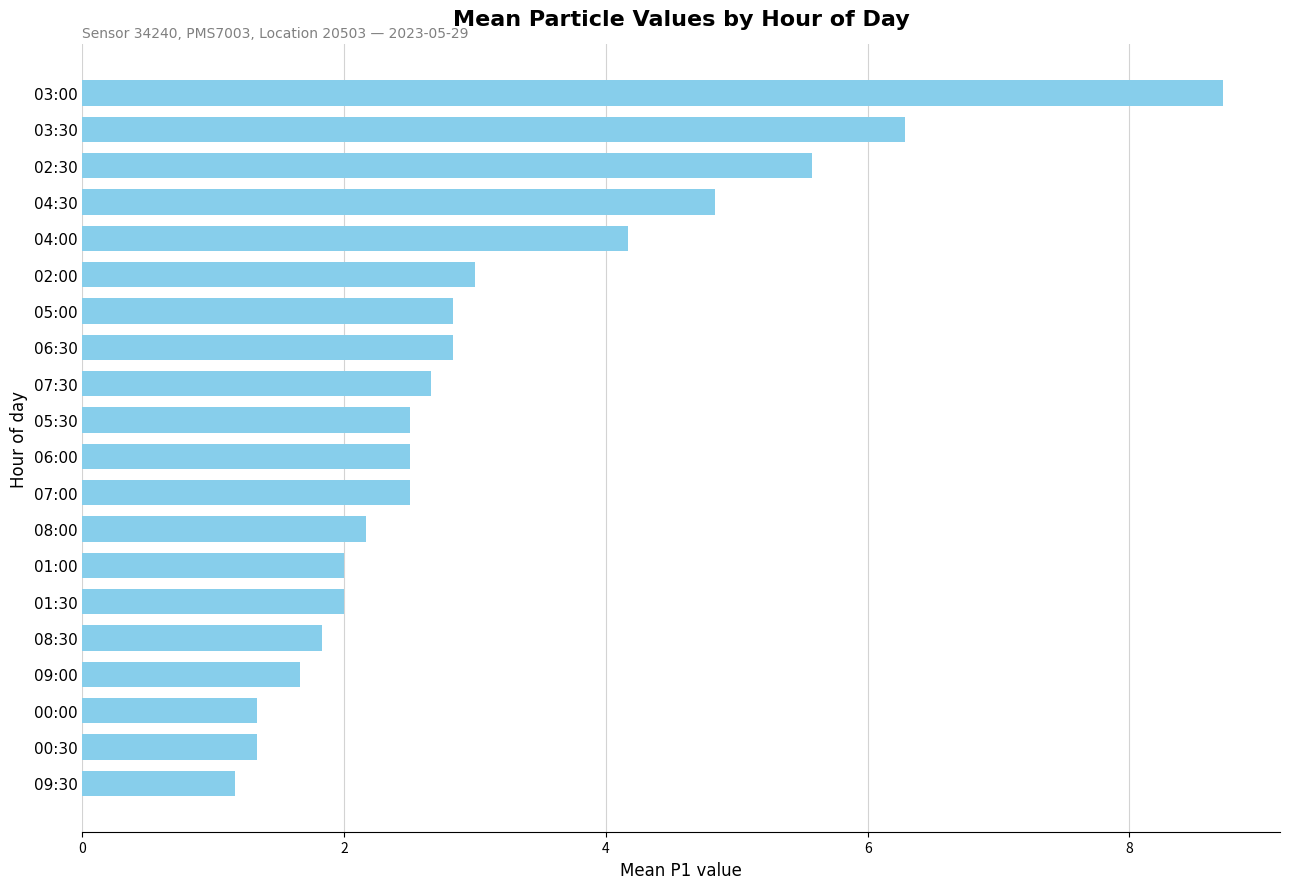

At which label is the value closest to 4?

04:00